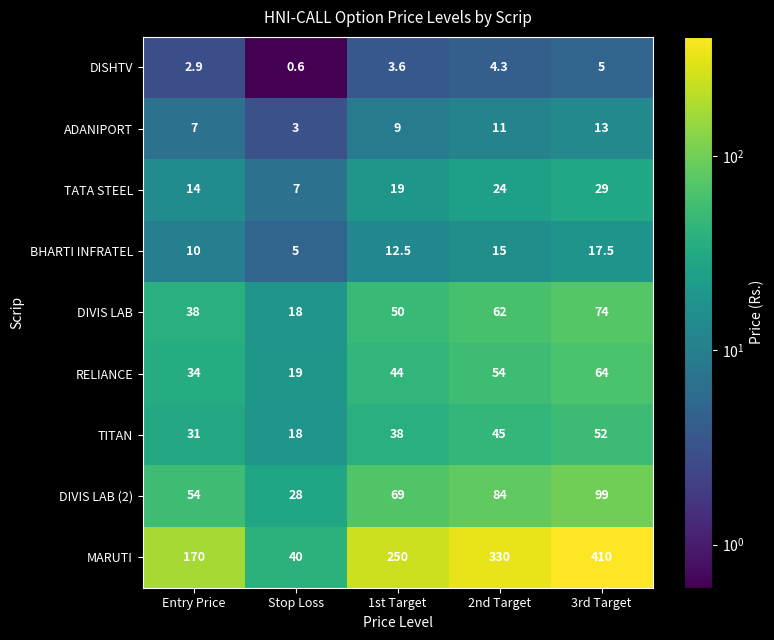

What is the sum of the MARUTI values at Stop Loss and Entry Price?

210.0